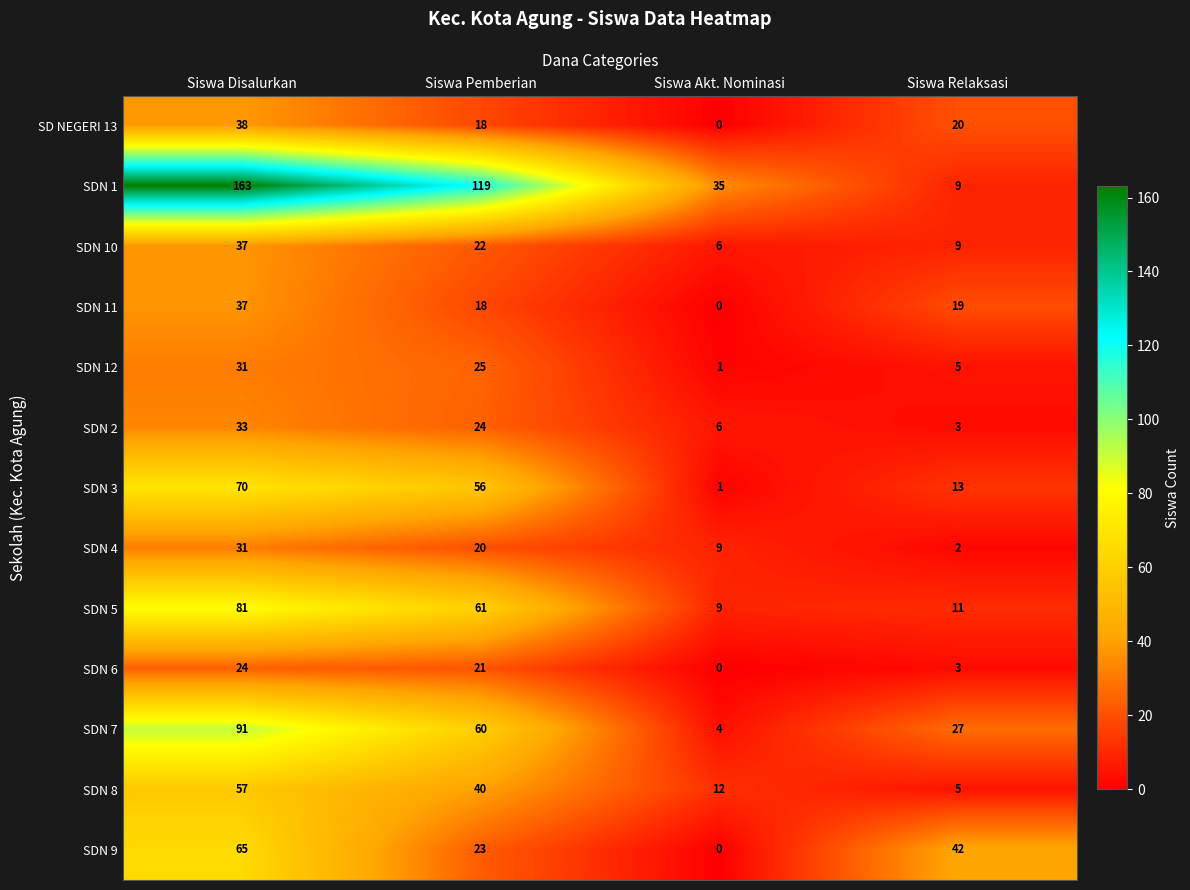

What is the maximum value for SDN 3?

70